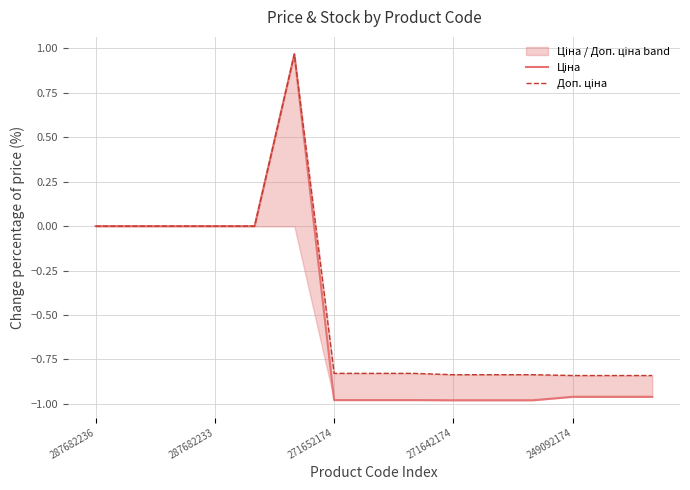

How many data points does each series have?

15